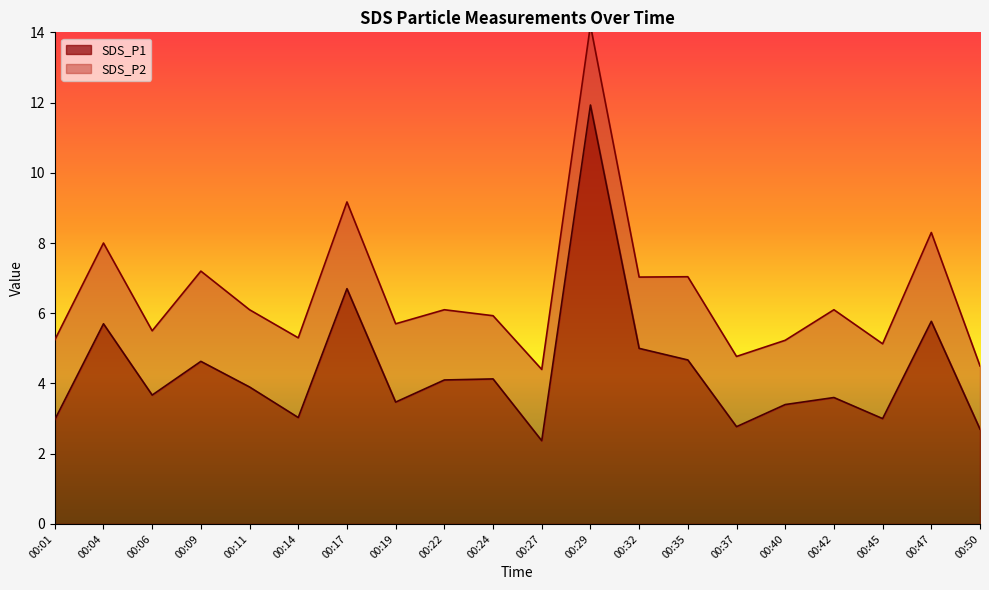

List the labels in order of value, smallest first.

00:27, 00:50, 00:37, 00:01, 00:45, 00:14, 00:40, 00:19, 00:42, 00:06, 00:11, 00:22, 00:24, 00:09, 00:35, 00:32, 00:04, 00:47, 00:17, 00:29